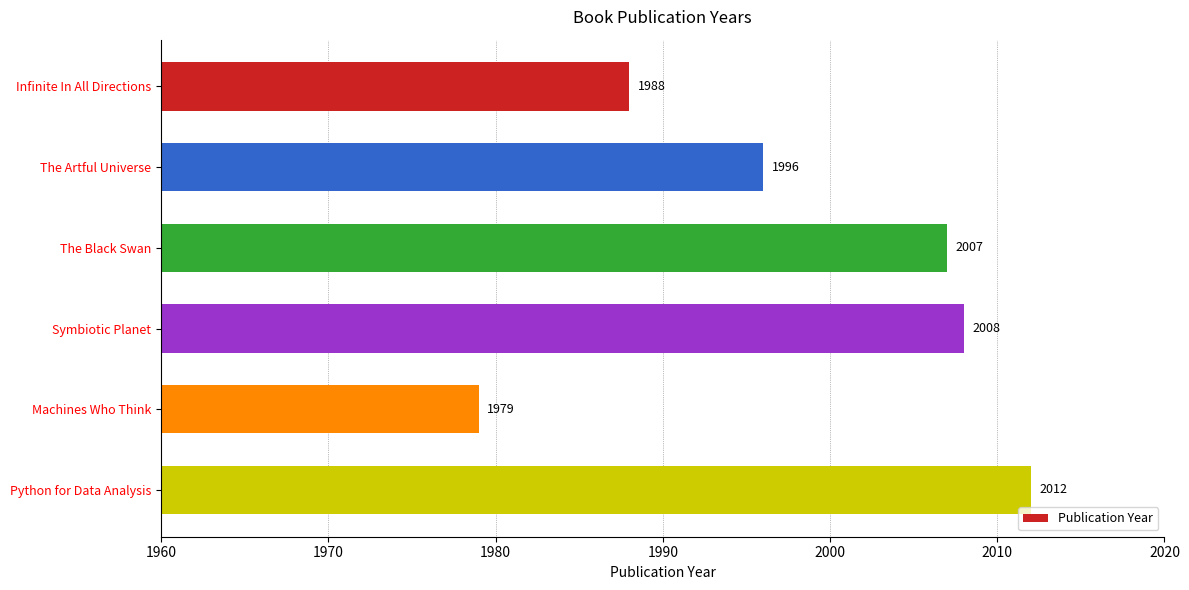

Count the number of categories in the chart.

6